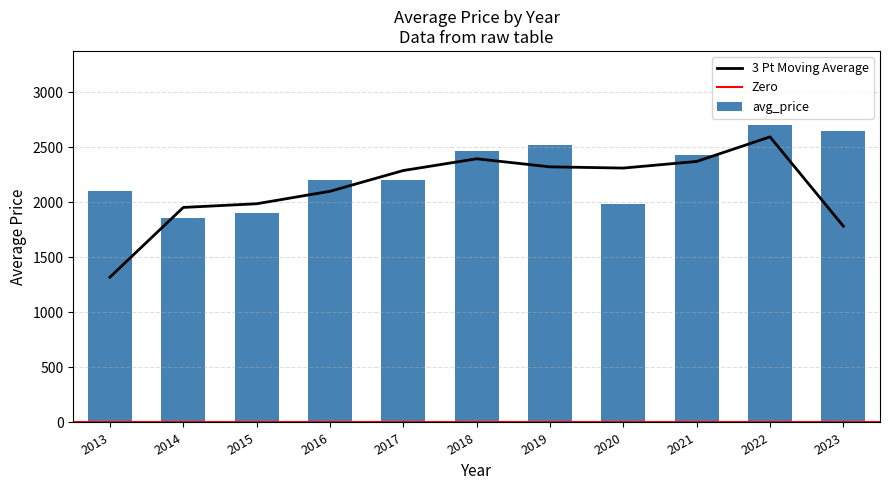

What is the minimum value shown in the chart?

1860